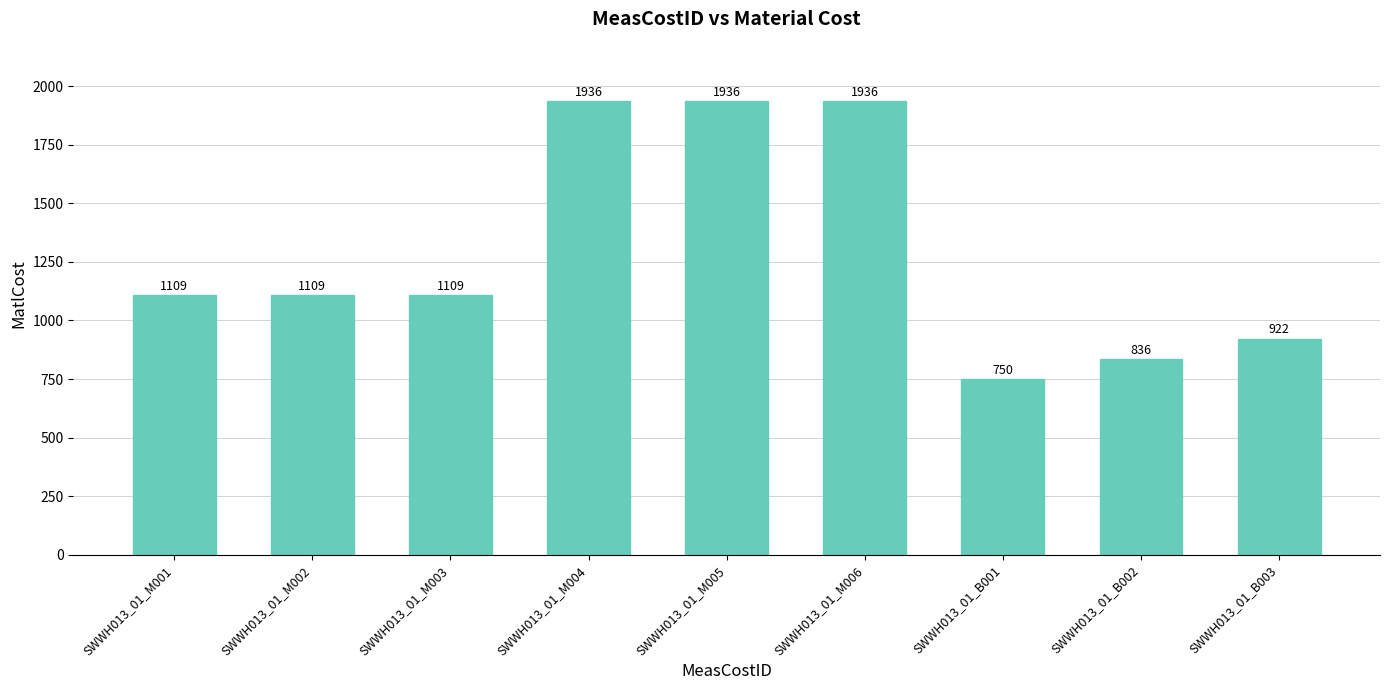

Reading right to left, list all the values displayed in this chart.

SWWH013_01_B003=922	SWWH013_01_B002=836	SWWH013_01_B001=750	SWWH013_01_M006=1936	SWWH013_01_M005=1936	SWWH013_01_M004=1936	SWWH013_01_M003=1109	SWWH013_01_M002=1109	SWWH013_01_M001=1109